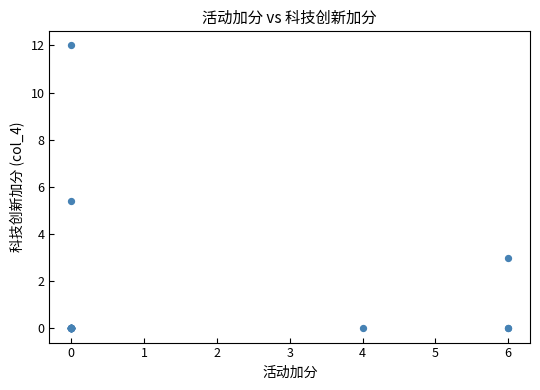

What Y value in the scatter plot is closest to 6?

5.4